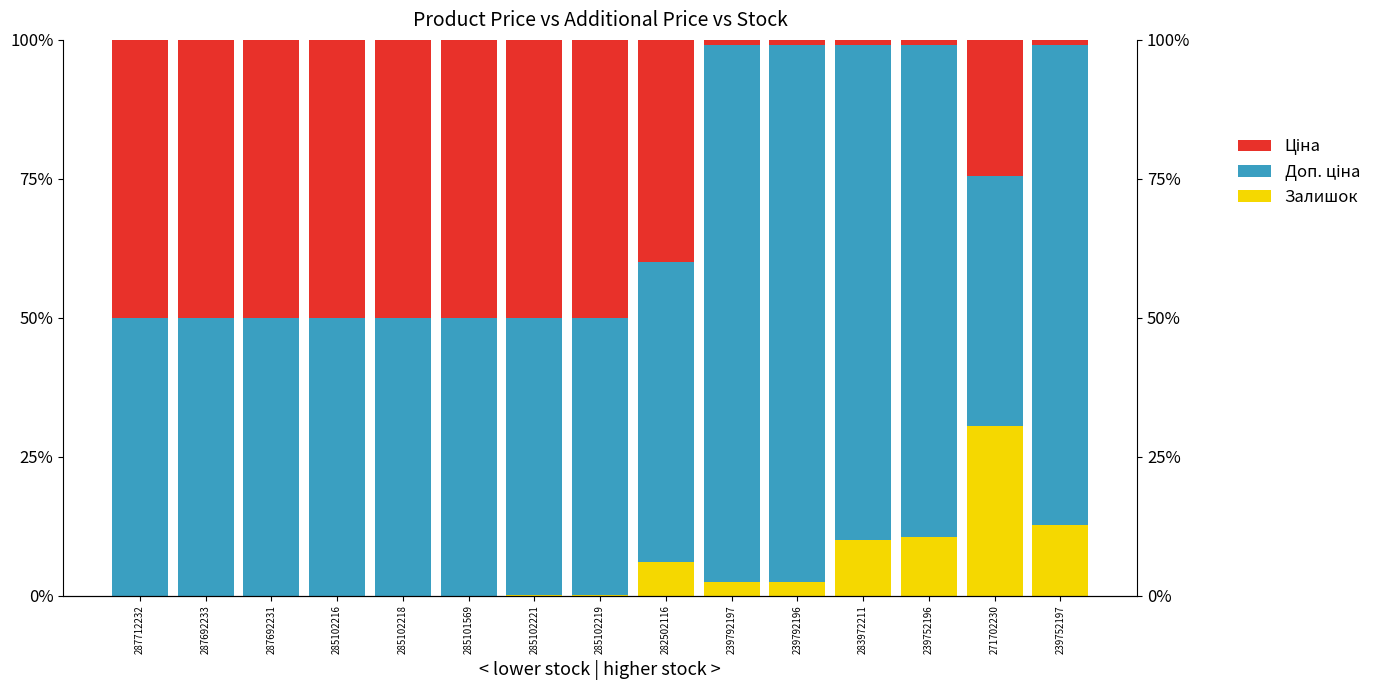

How many groups of bars are there?

15